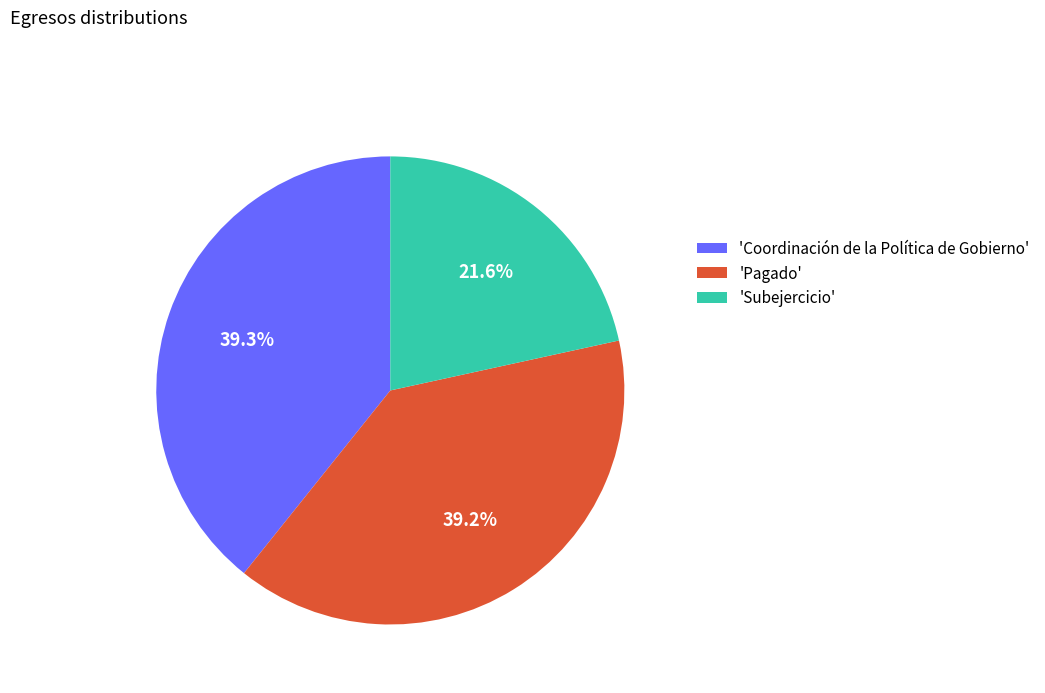

Which slice is the smallest?

'Subejercicio'